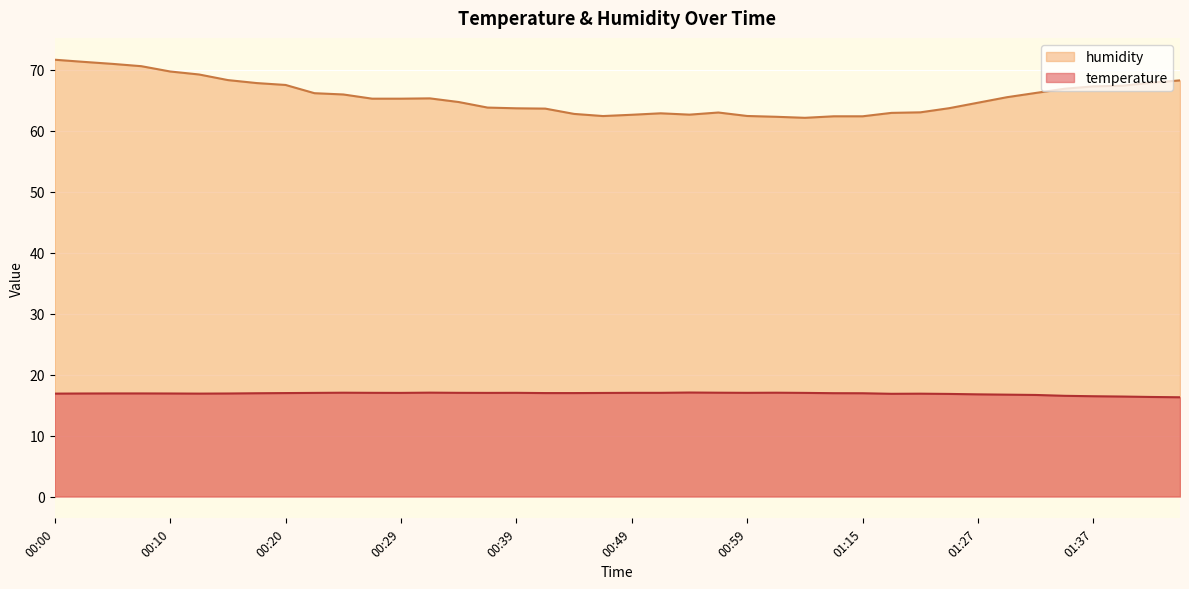

How many distinct data groups are displayed?

2